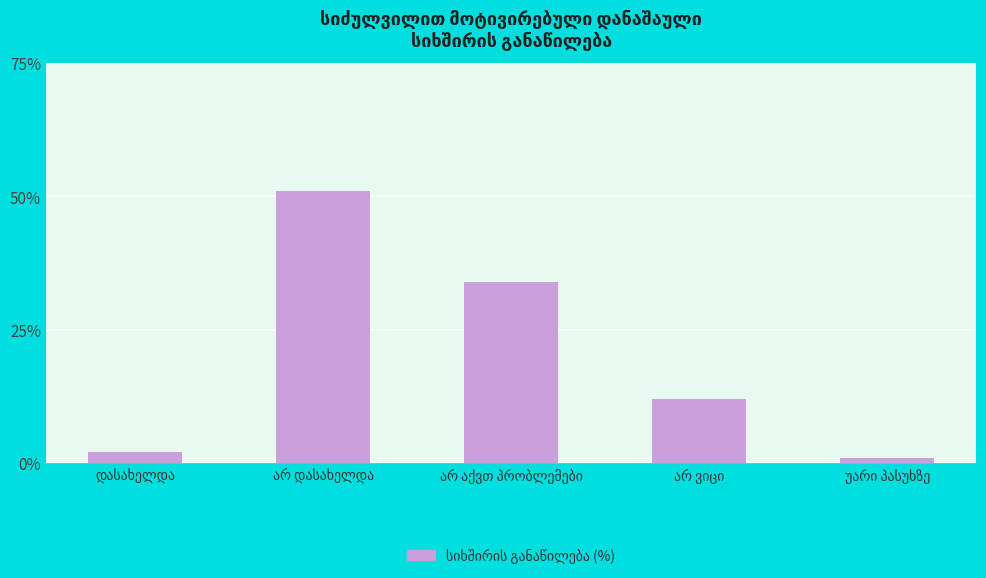

Reading left to right, list all the values displayed in this chart.

2	51	34	12	1